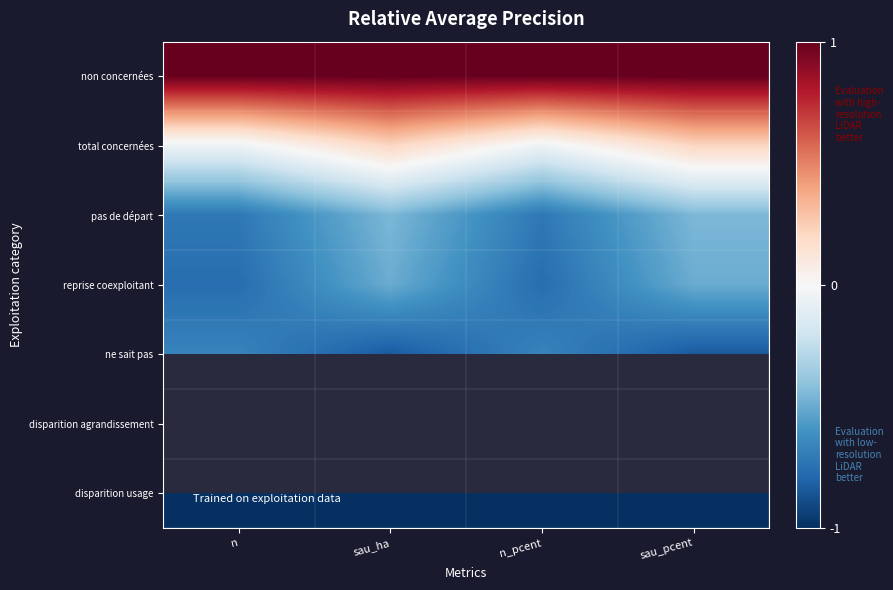

What is the sum of the non concernées values at sau_ha and sau_pcent?

2.0